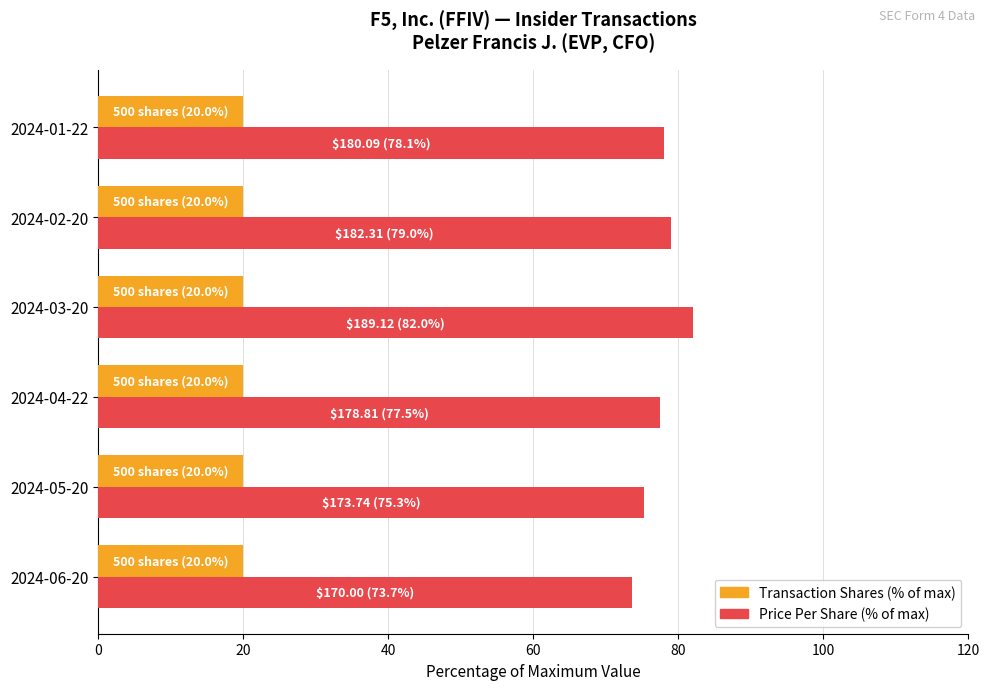

What is the average value of the Price Per Share (% of max) series?

77.6